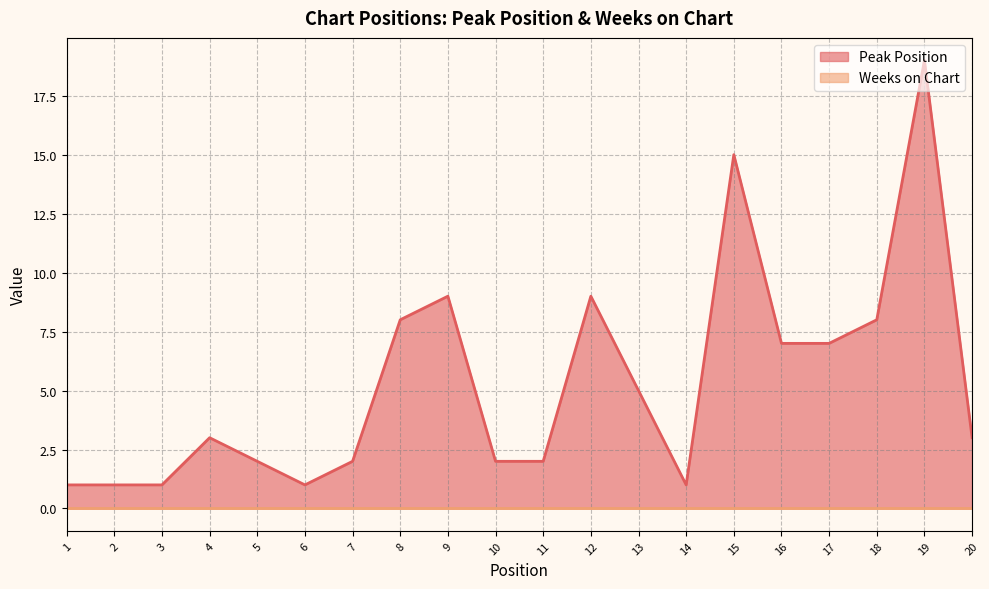

What is the ratio of the value at 18 to the value at 15?

0.5